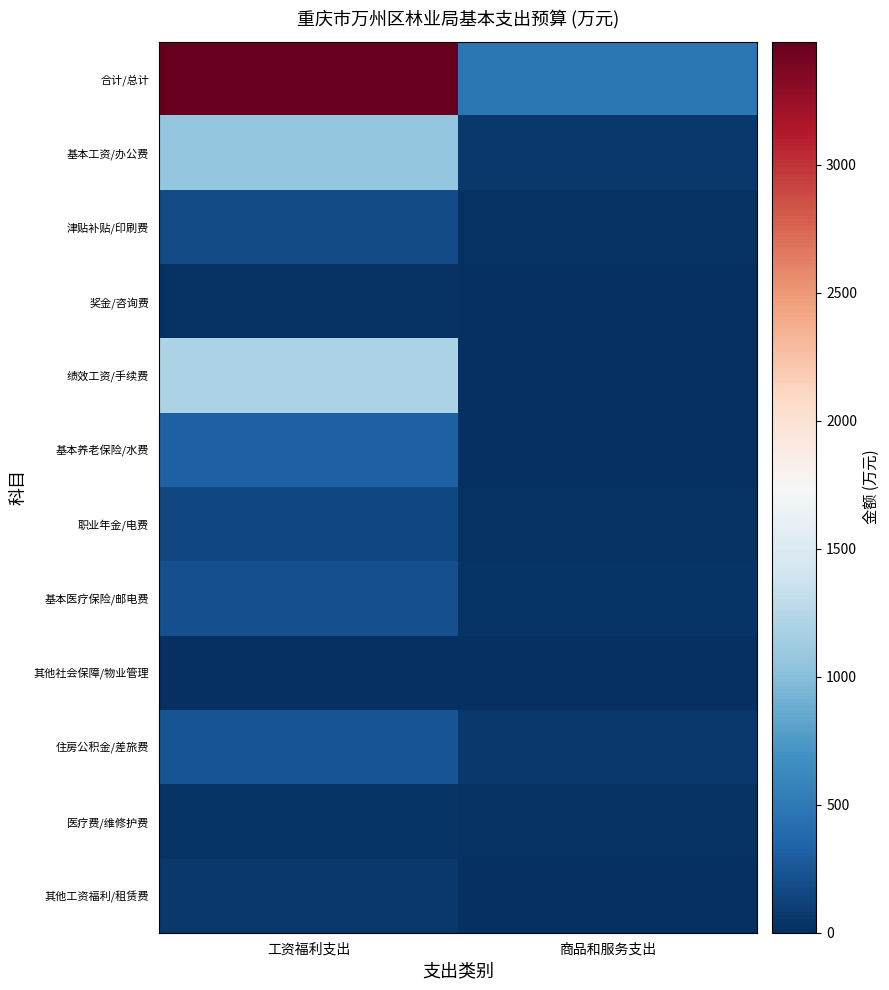

Between 商品和服务支出 and 工资福利支出, which is larger?

工资福利支出